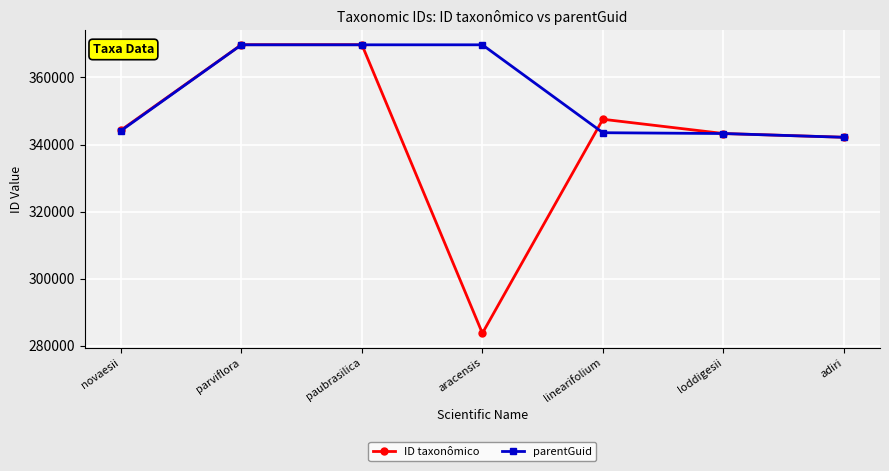

How many lines are shown in the chart?

2